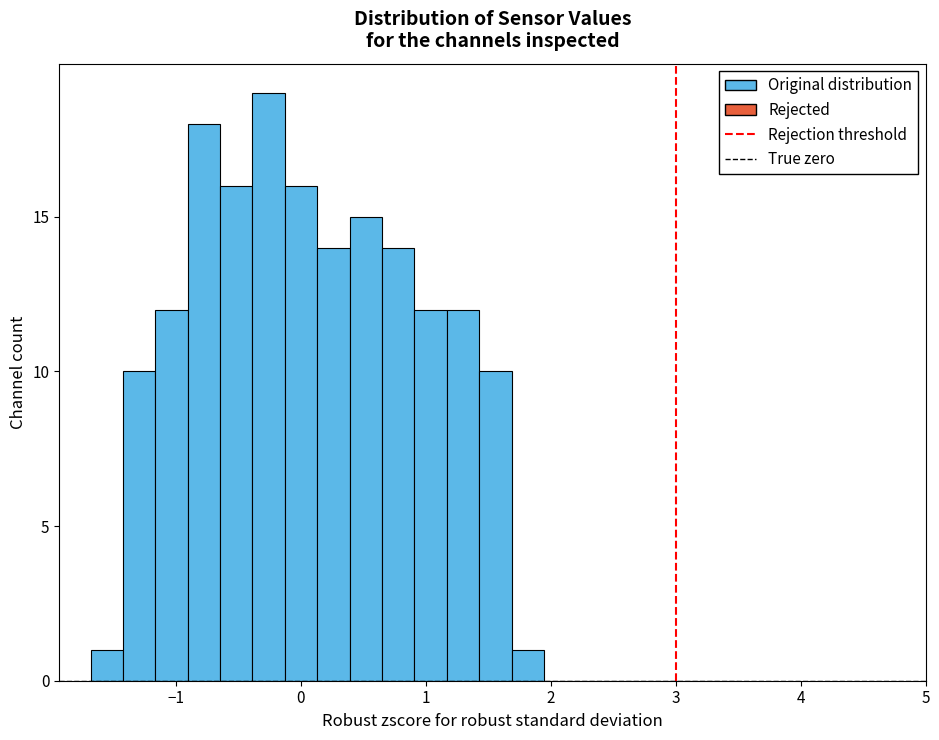

Around what value on the x-axis is the tallest bar? Give the approximate position of its centre, as read against the axis.

-0.3